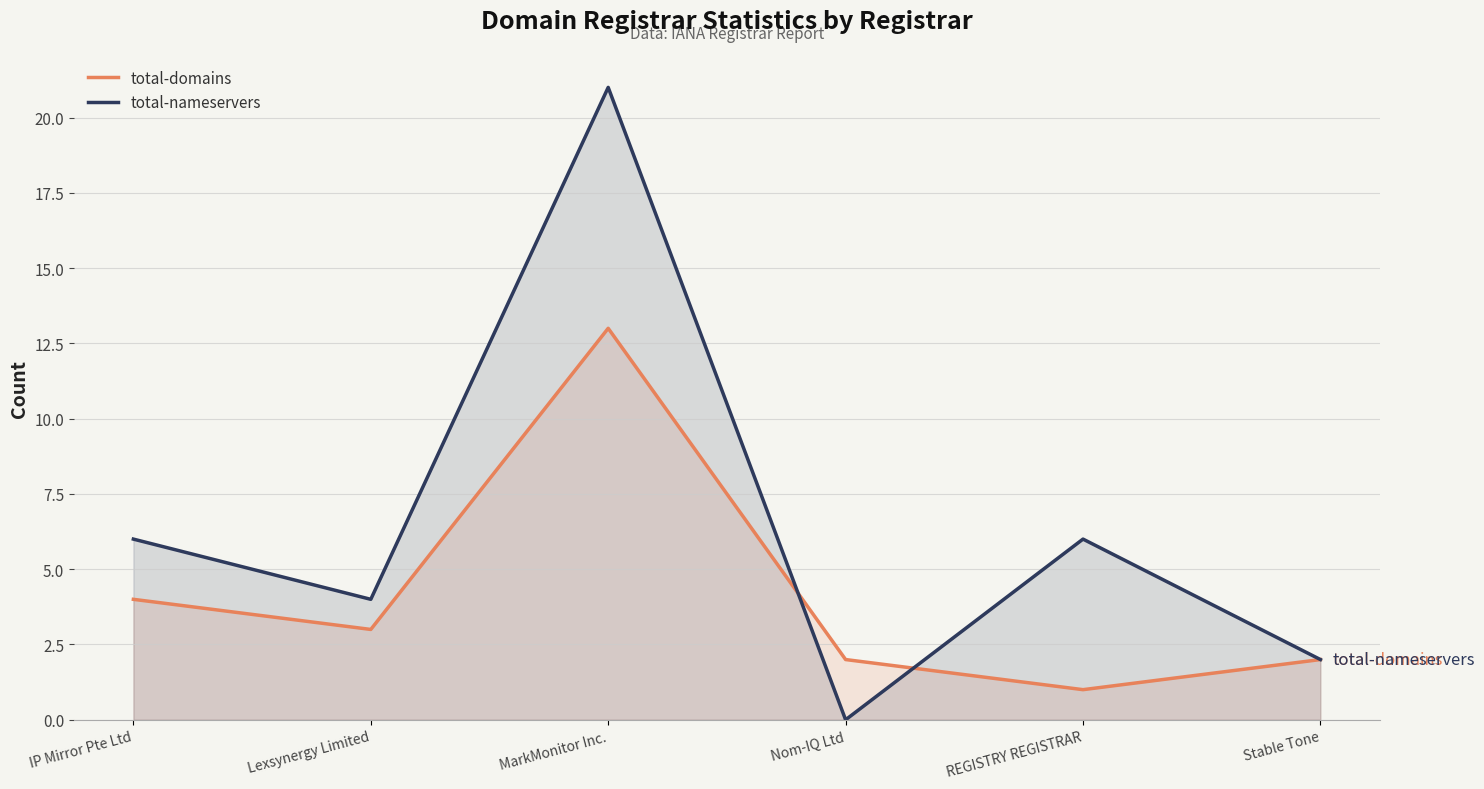

What is the label of the 1st point from the left?

IP Mirror Pte Ltd